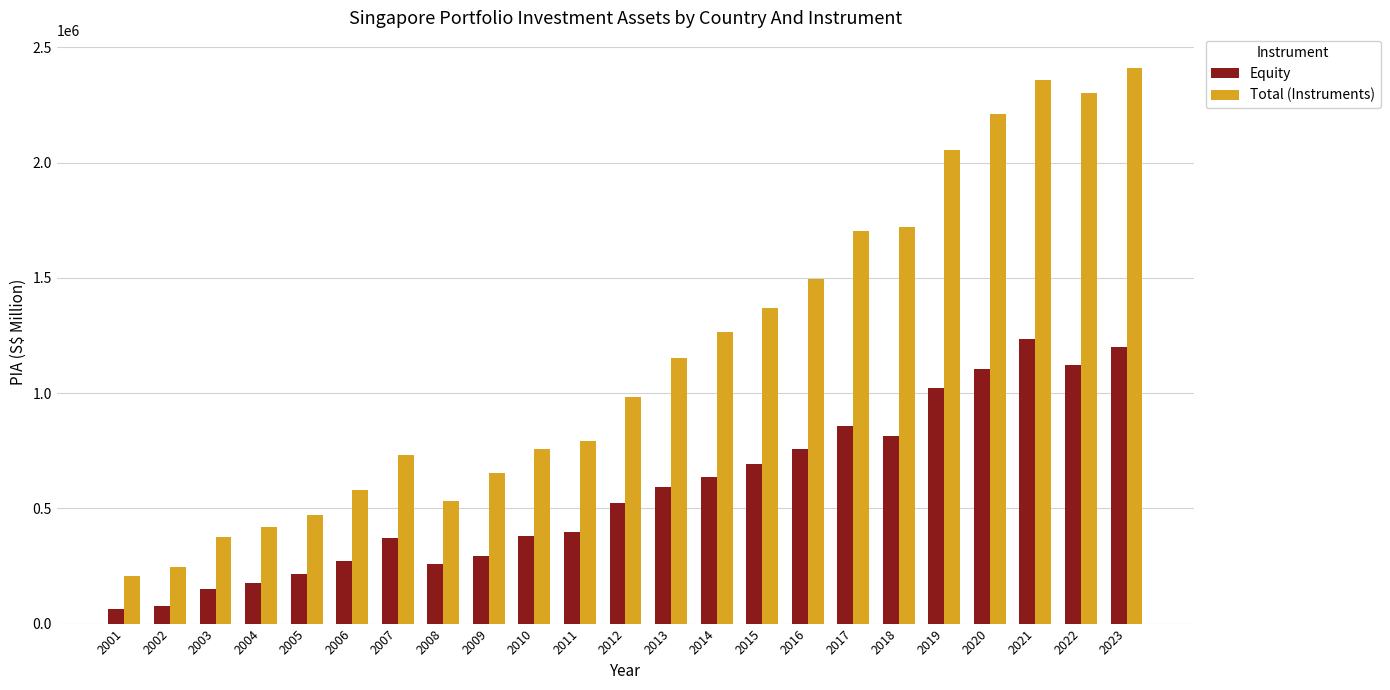

How many distinct data groups are displayed?

2